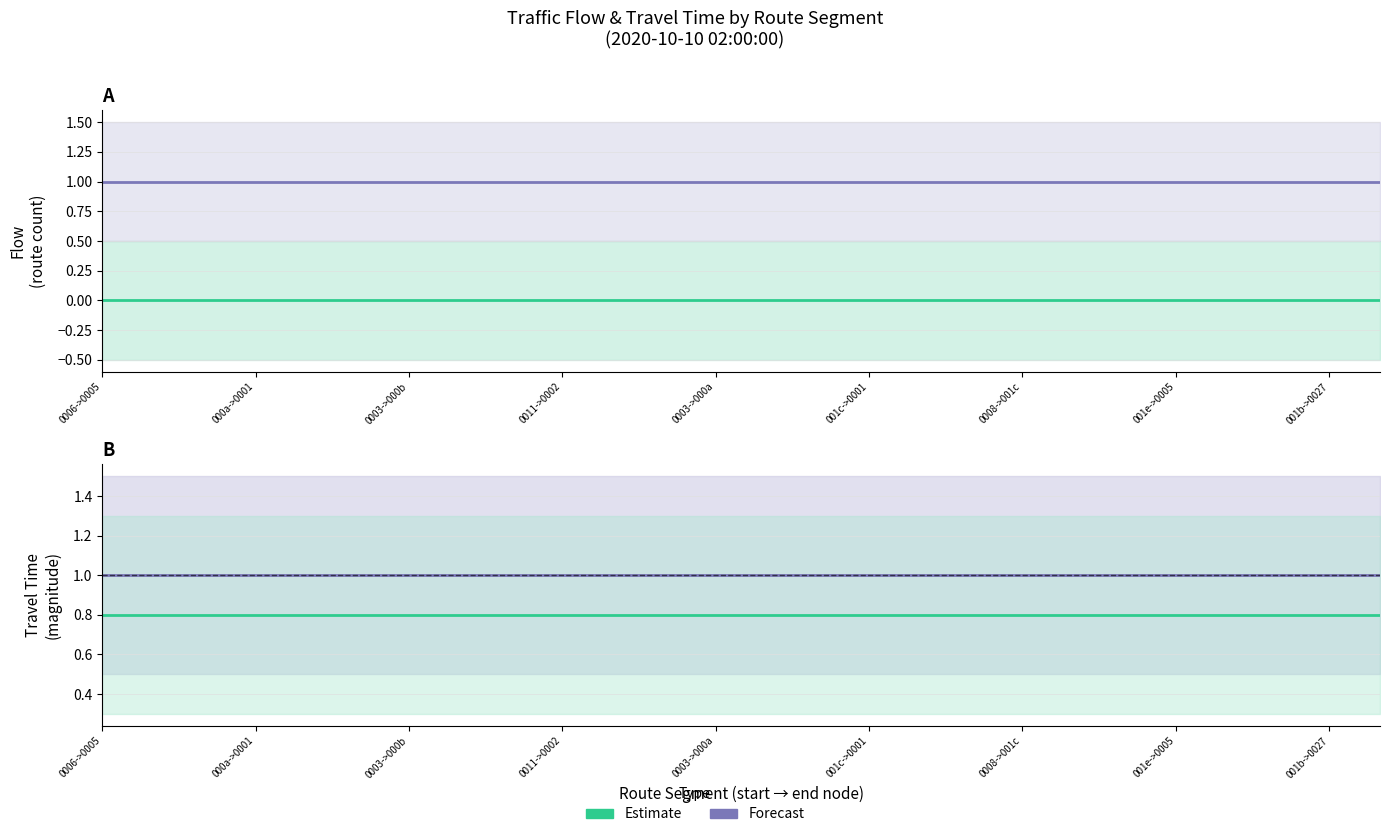

At which label does Estimate reach its minimum?

0006->0005